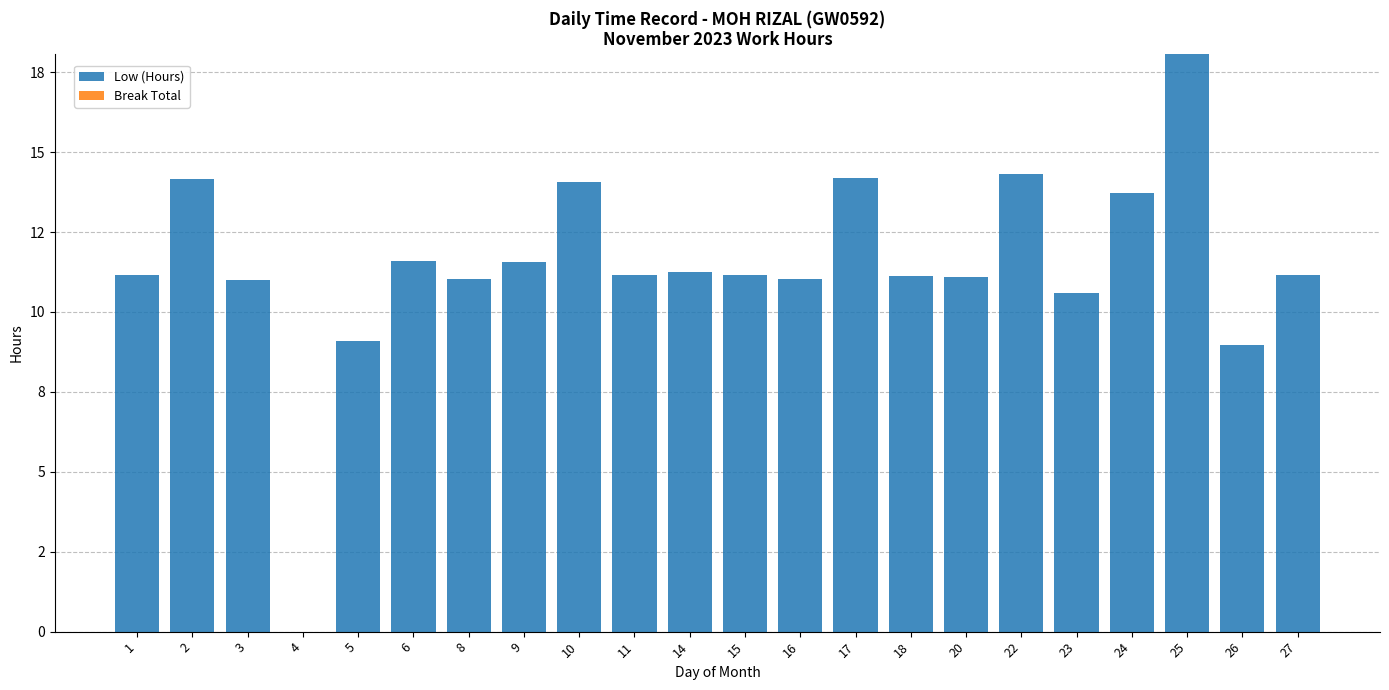

Are the bars horizontal?

No